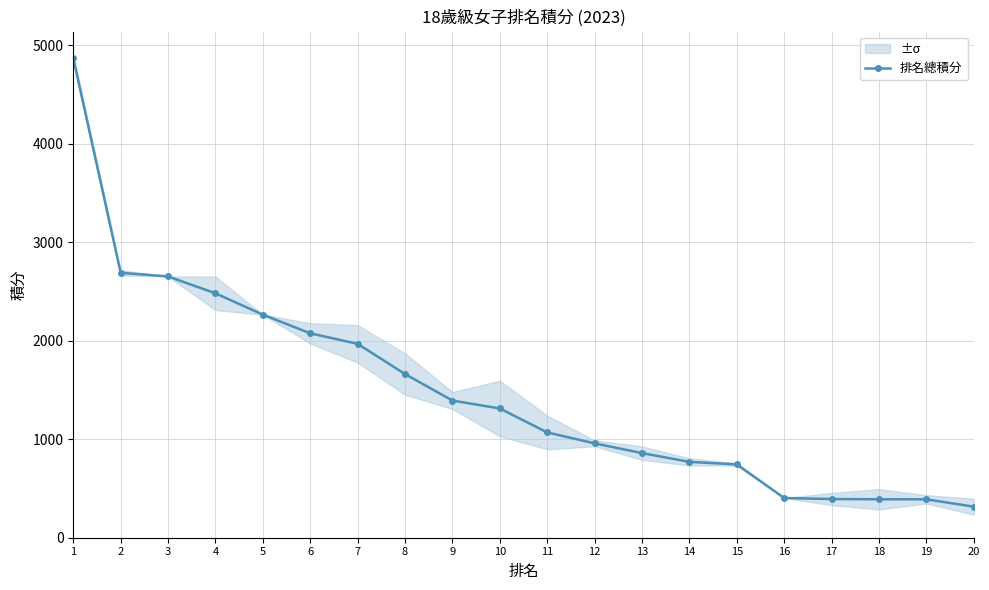

The value at 11 is 1067.8. True or false?

True